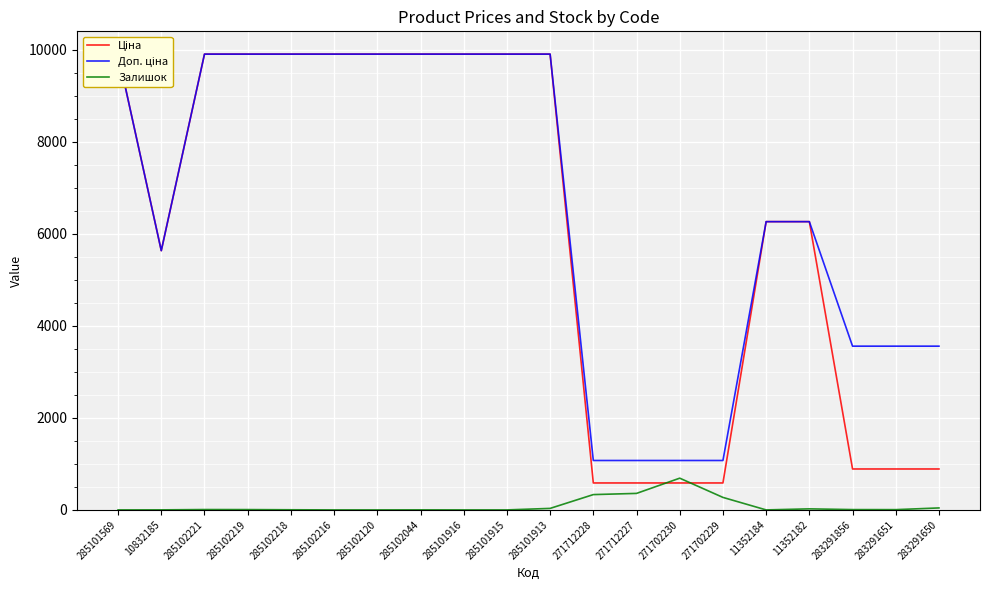

What is the minimum value for Ціна?

586.0